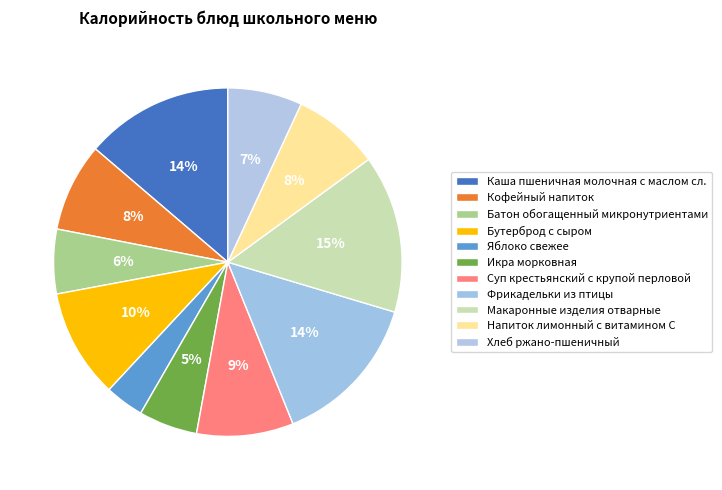

Does Суп крестьянский с крупой перловой account for over 50% of the chart?

No